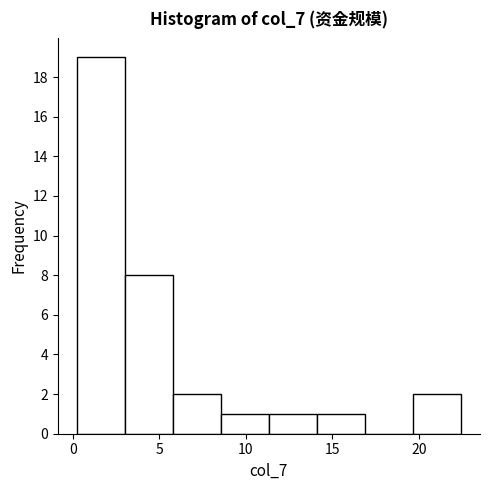

How tall is the bar that spans 6.0 to 8.5 on the x-axis? Neither the bar edges nor the heights are printed on the chart, so give them approximately, as read against the axes.

2